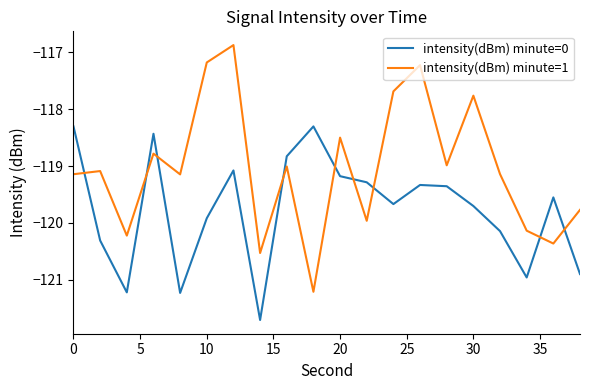

How many interior local peaks does the intensity(dBm) minute=0 series have?

5